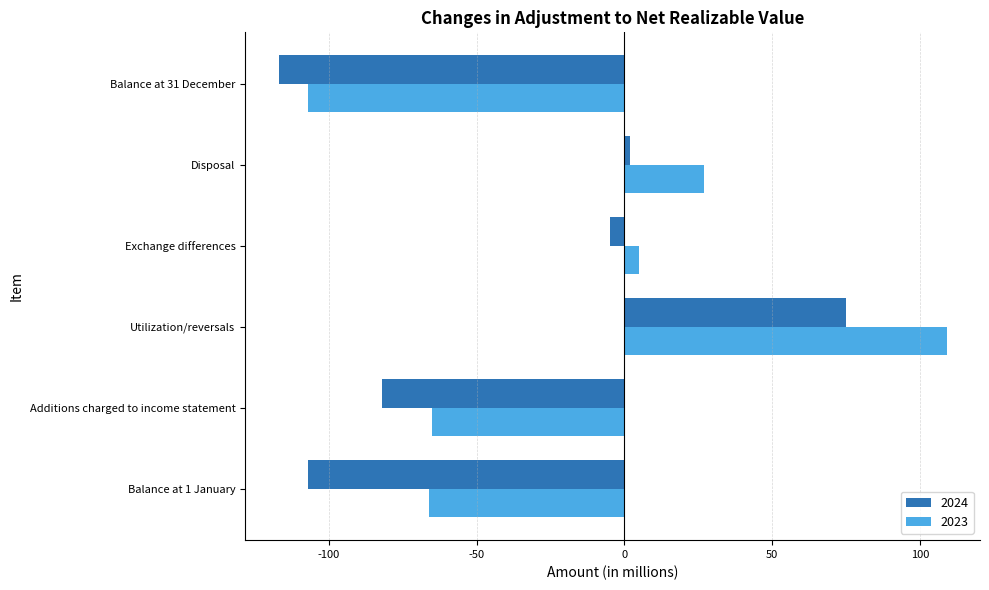

At which label does 2023 reach its peak?

Utilization/reversals